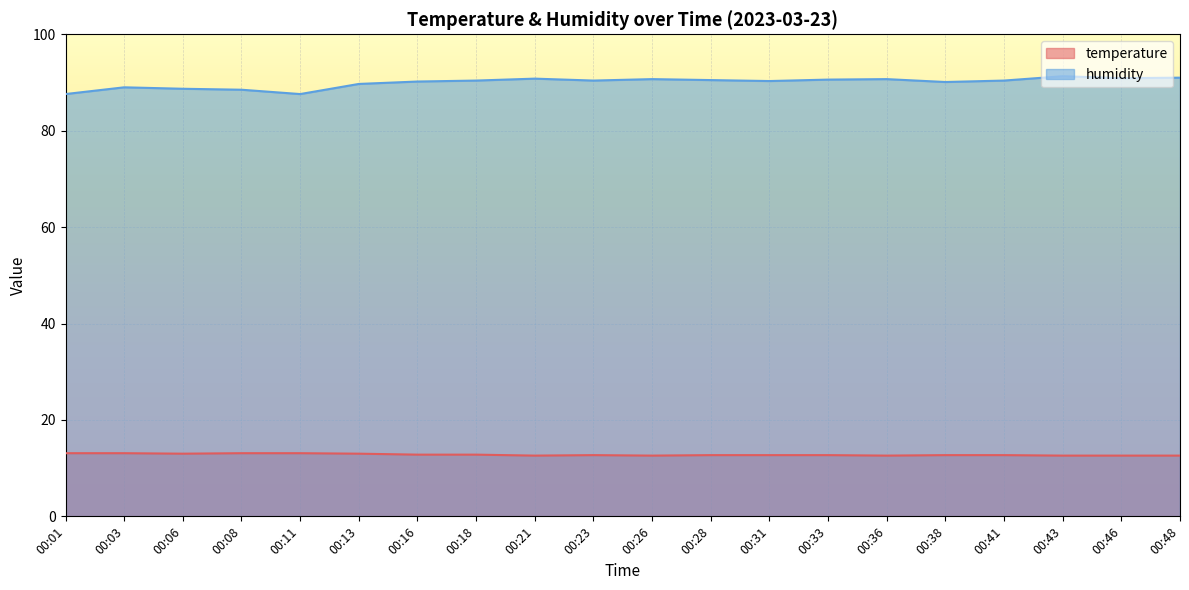

True or false: humidity and temperature intersect in this chart.

False